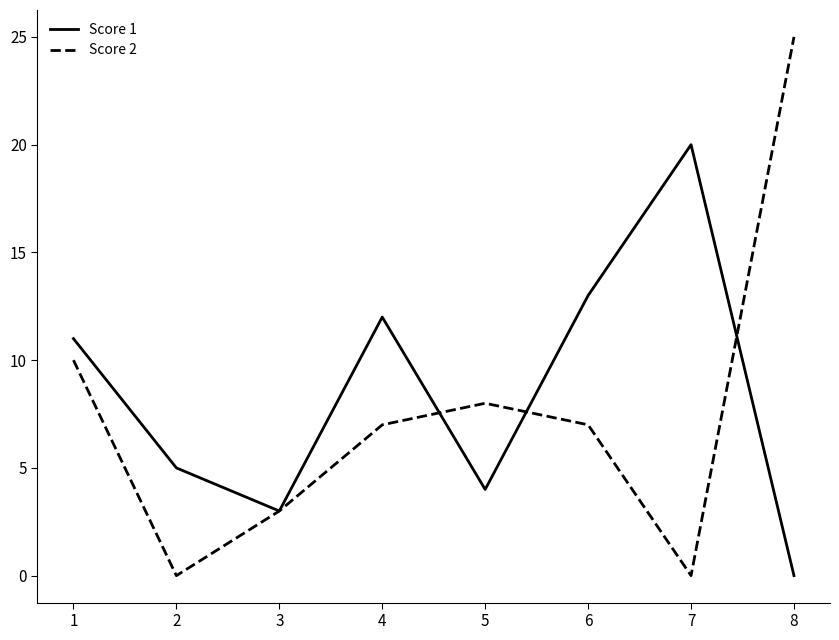

How many lines are shown in the chart?

2